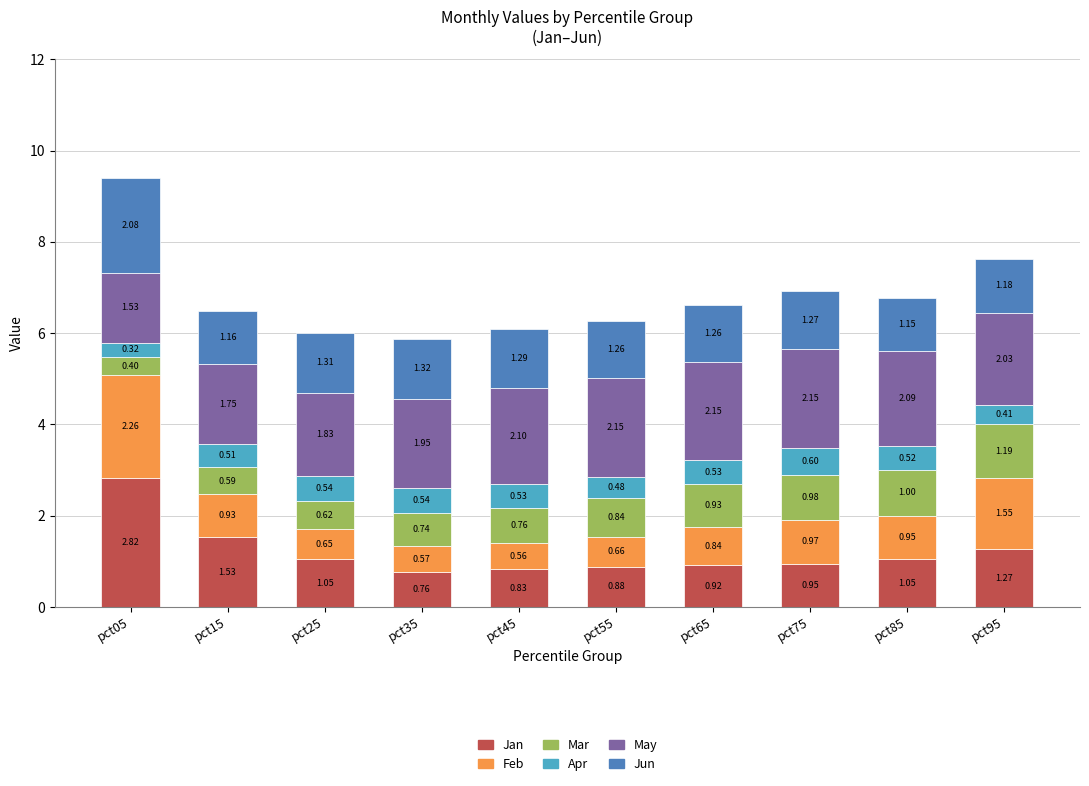

What is the total value across all series at pct25?

6.0